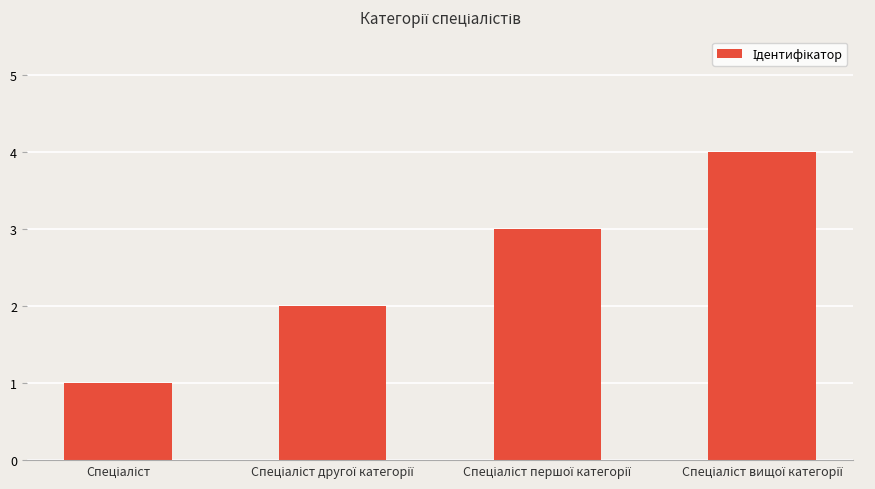

What is the sum of all values?

10